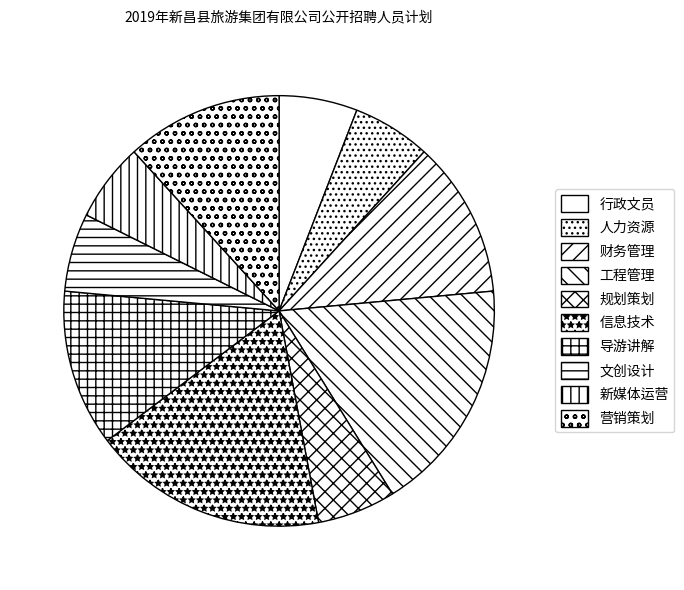

Is 导游讲解 the majority of the pie?

No